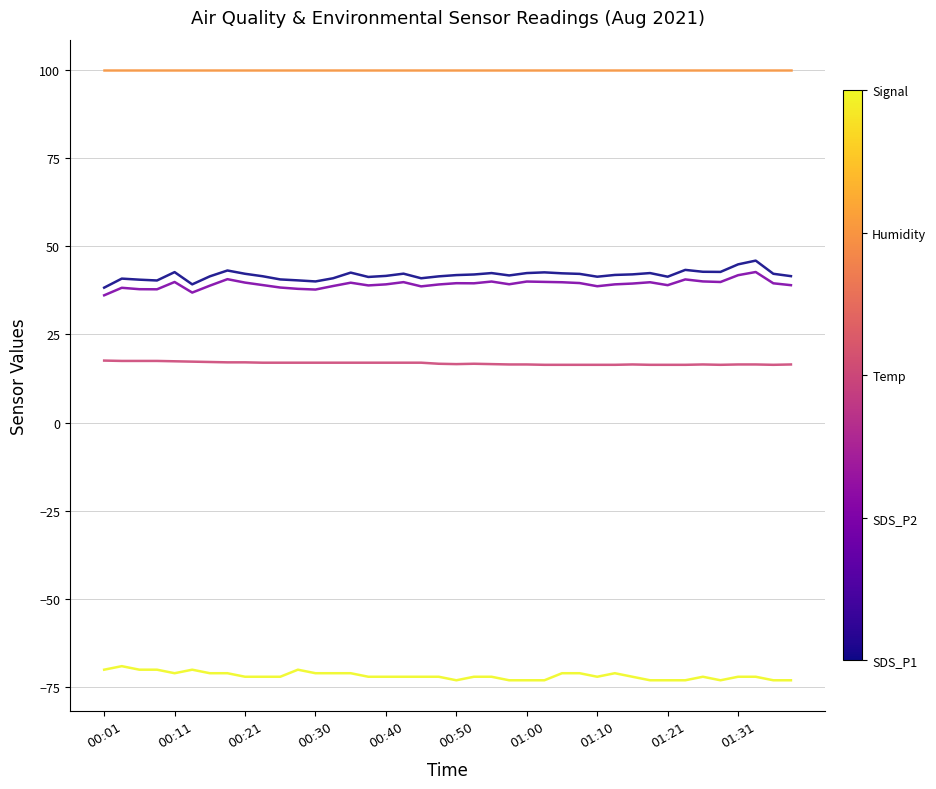

What is the minimum value shown in the chart?

-73.0